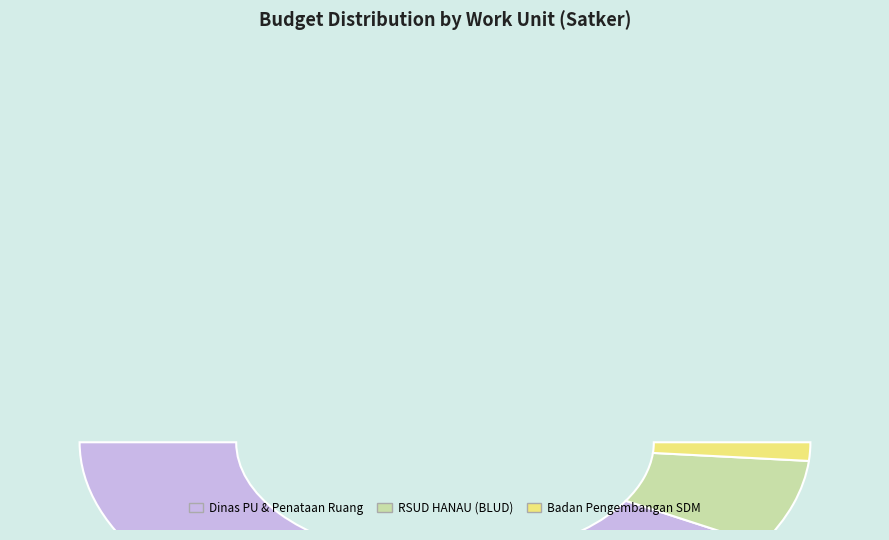

Does Badan Pengembangan Sumber Daya Manusia represent more than half of the total?

No